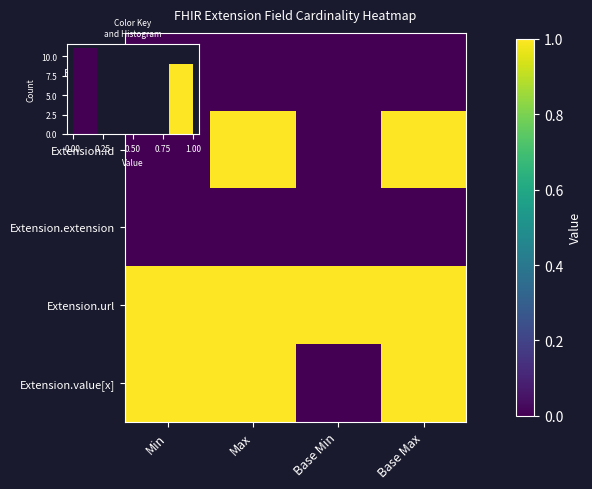

At which category is the sum across all series the highest?

Max